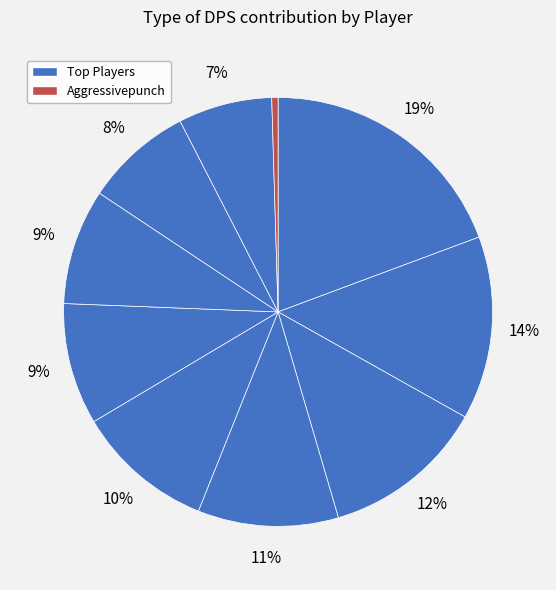

How many segments does this pie chart have?

10